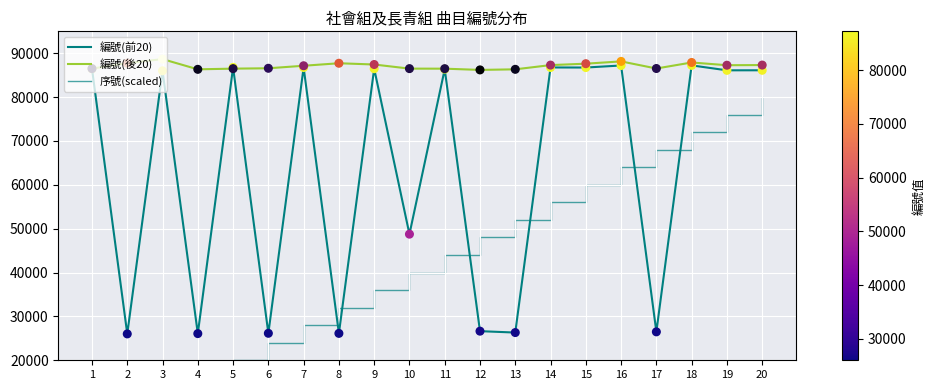

Which series contains the highest Y value?

編號(後20)